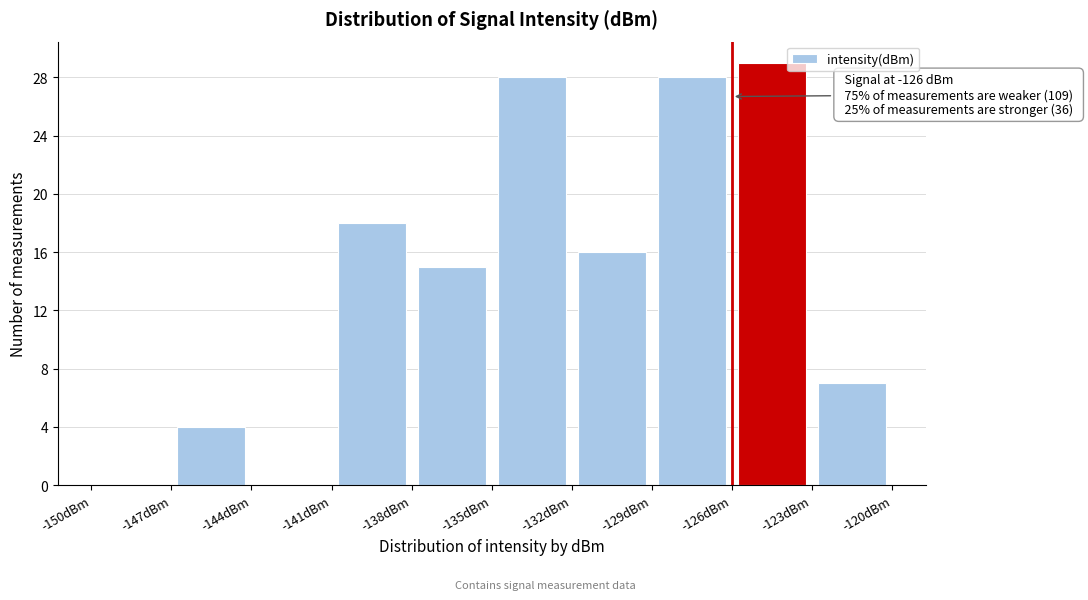

Which range on the x-axis has the tallest bar?

-126 to -123